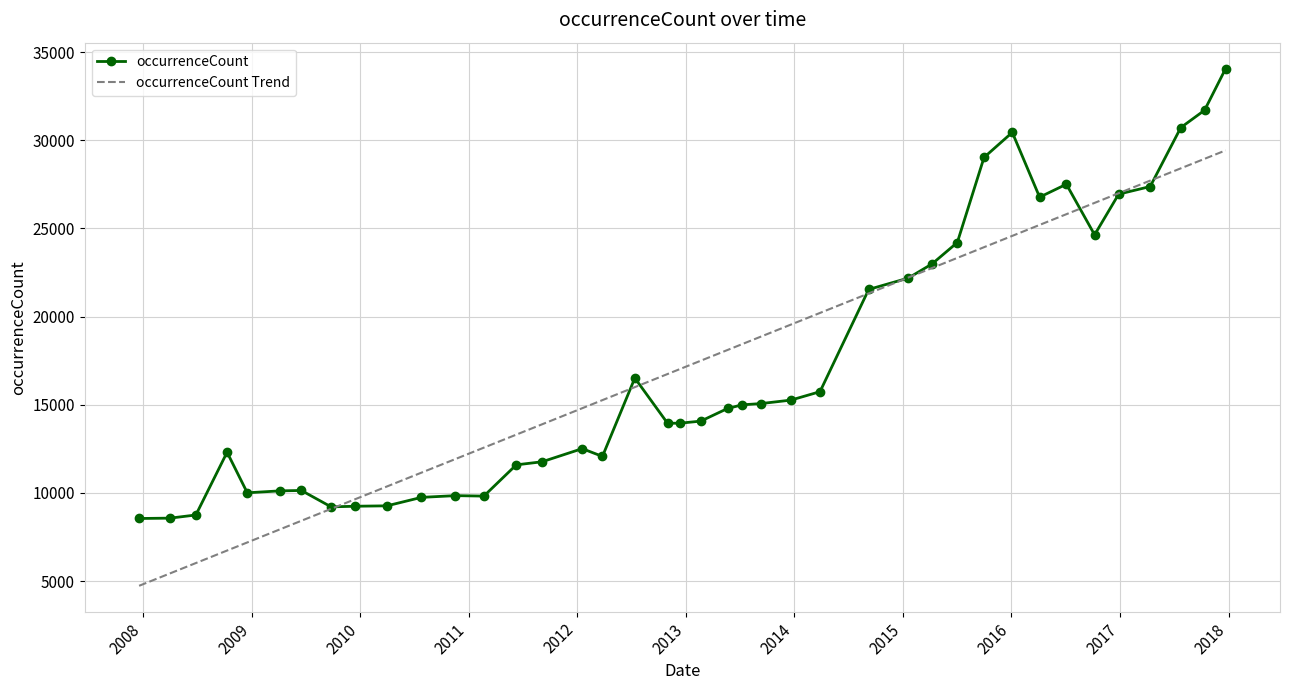

What is the maximum value for occurrenceCount?

34063.0